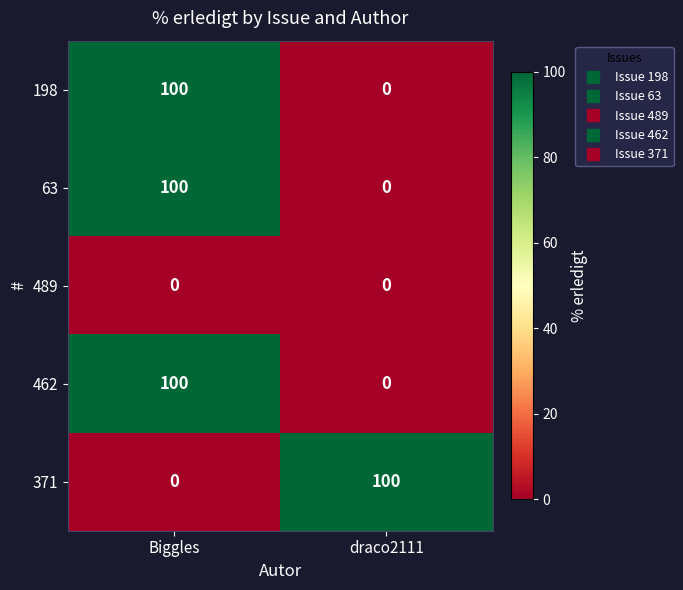

The value of 198 at Biggles is 51. True or false?

False